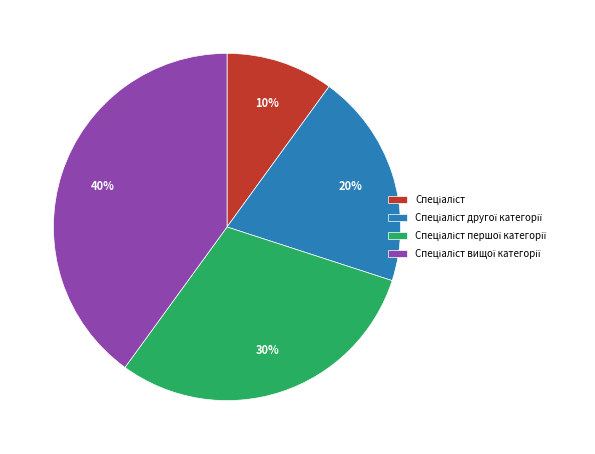

Is there a majority slice in this chart?

No